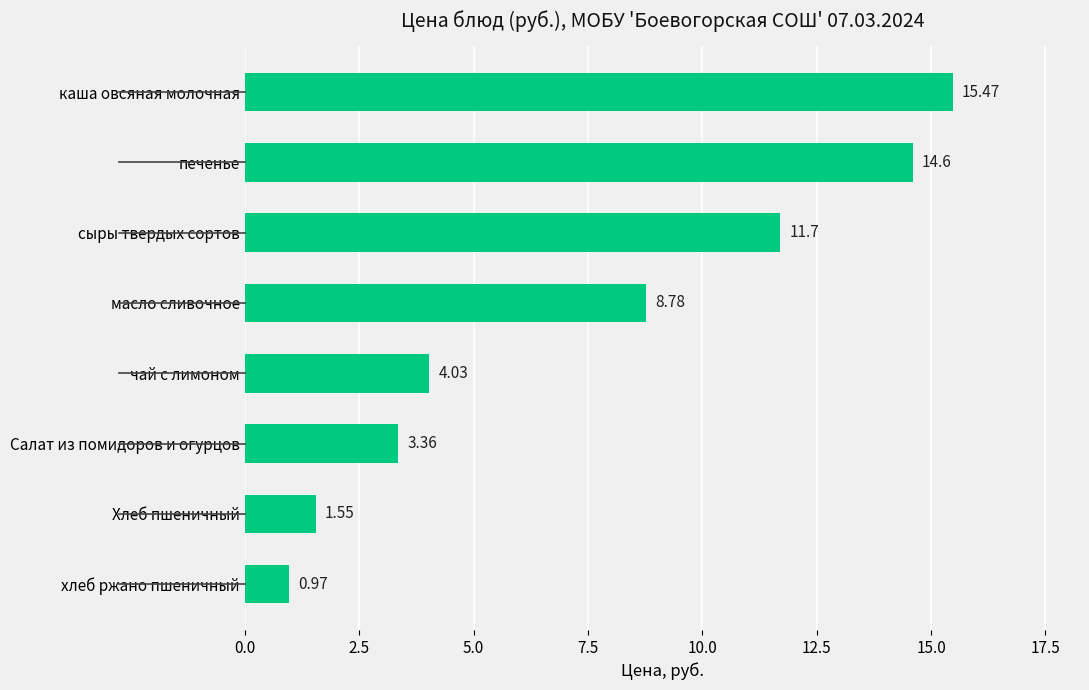

How many bars are there in total?

8